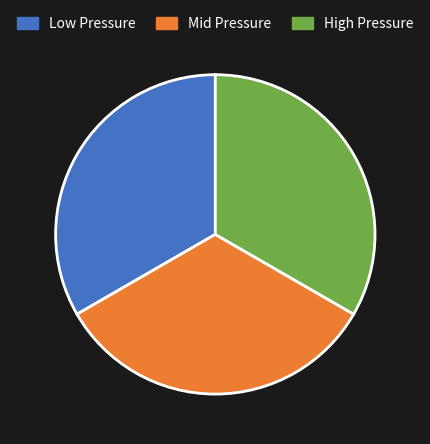

Count the number of slices in the pie.

3